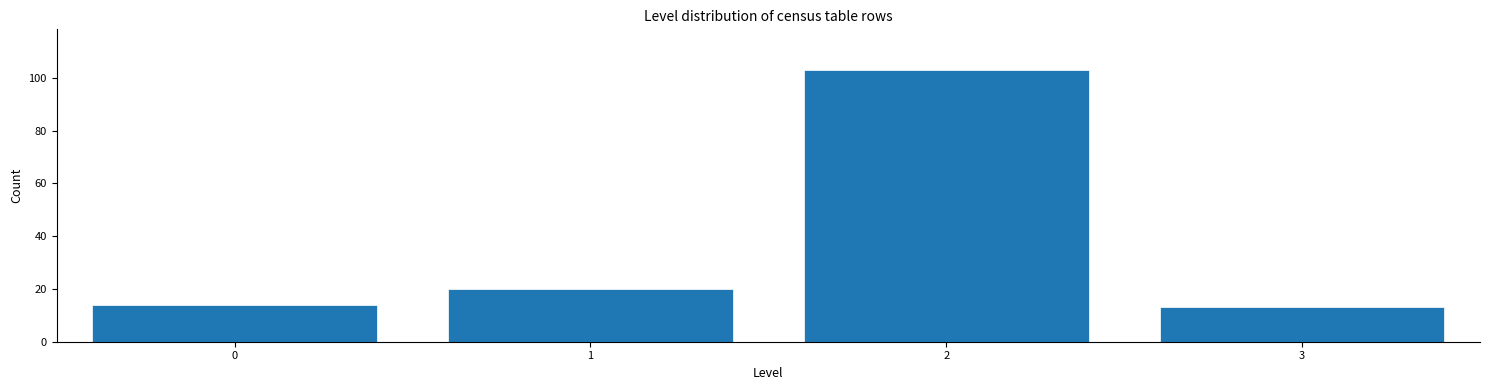

Reading right to left, list all the values displayed in this chart.

3=13	2=103	1=20	0=14